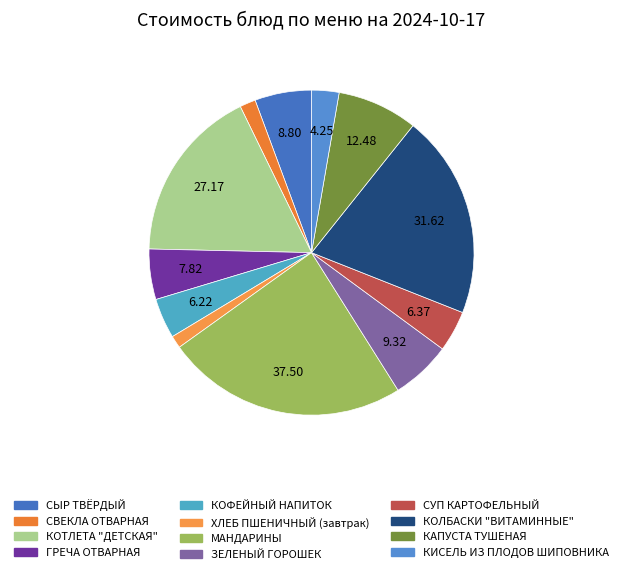

What is the largest slice in the pie chart?

МАНДАРИНЫ